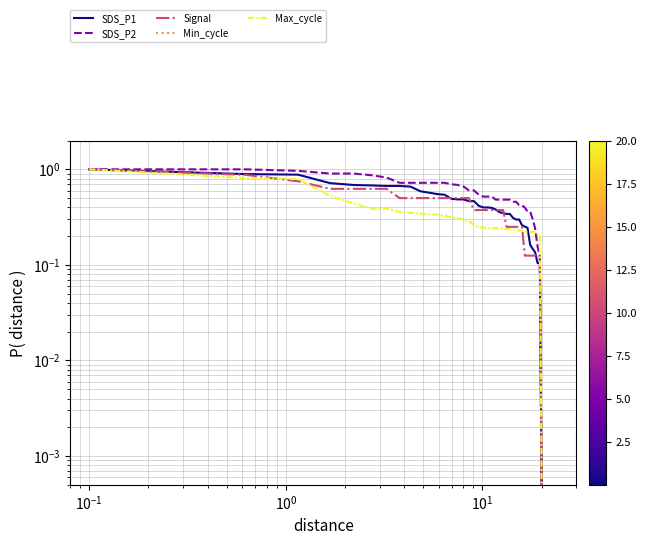

Is it true that Signal equals 0.1 at 18?

False